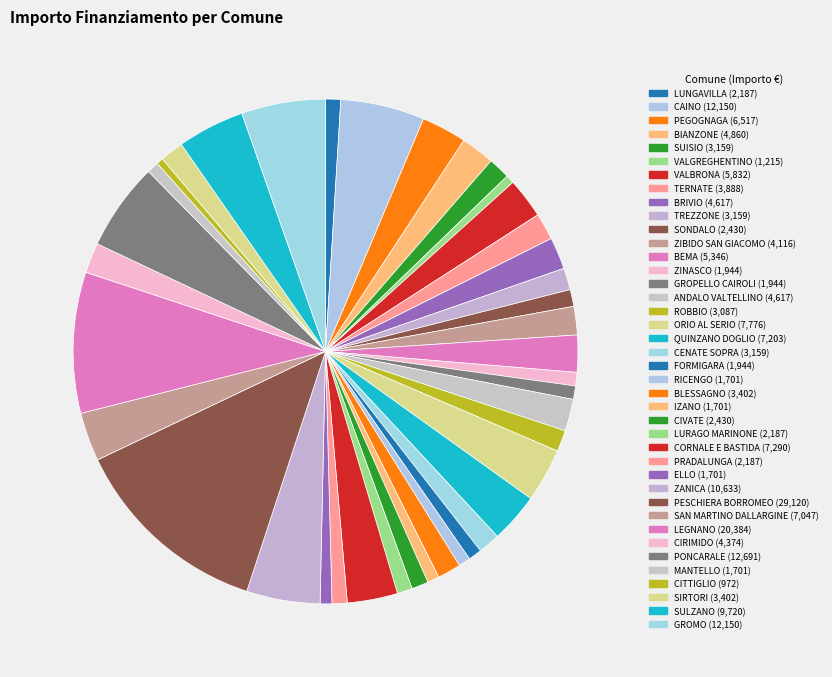

To the nearest percent, what is the difference between the SONDALO and LEGNANO slice percentages?

8%